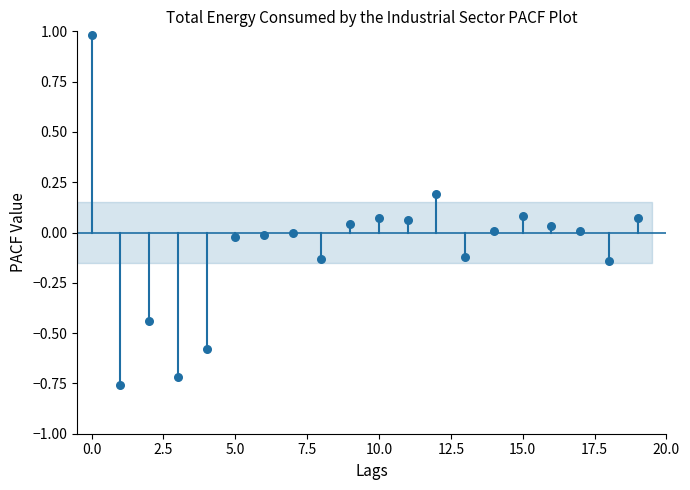

What is the range of Y values (max minus min)?

1.7